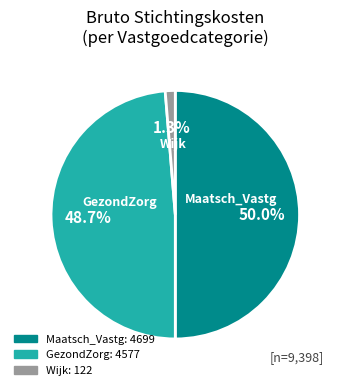

Count the number of slices in the pie.

3